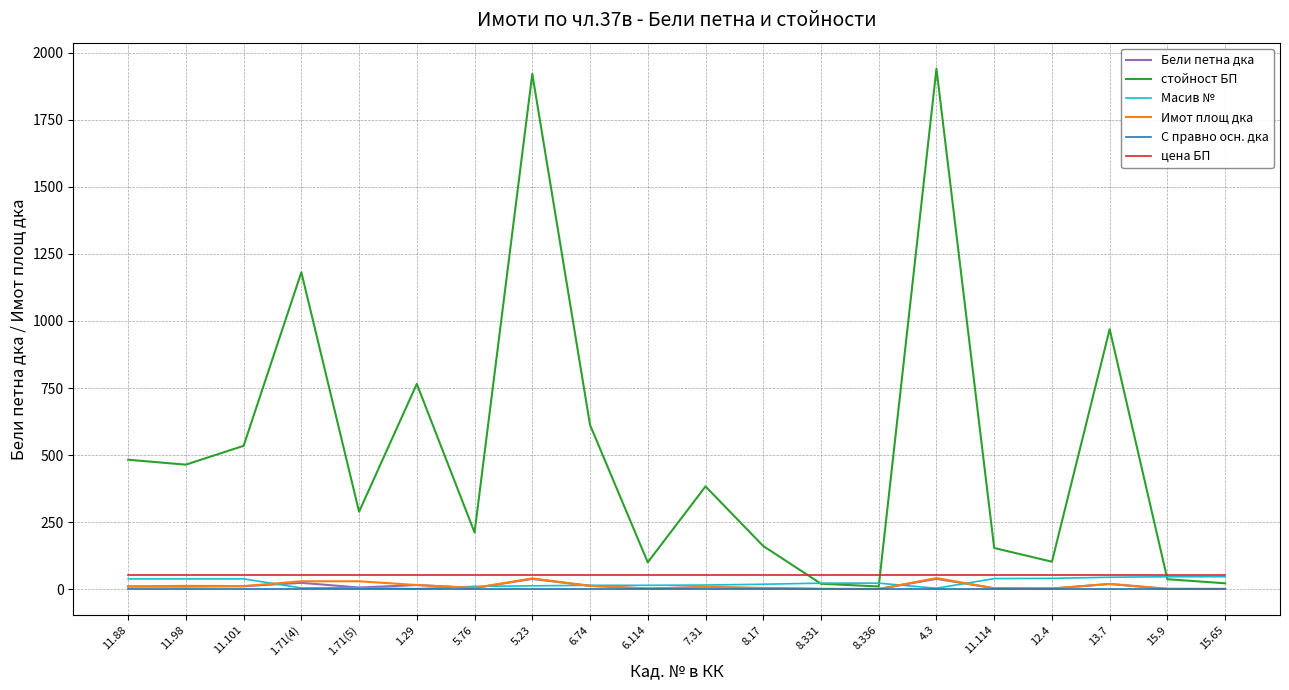

At how many categories does at least one series exceed 121?

14